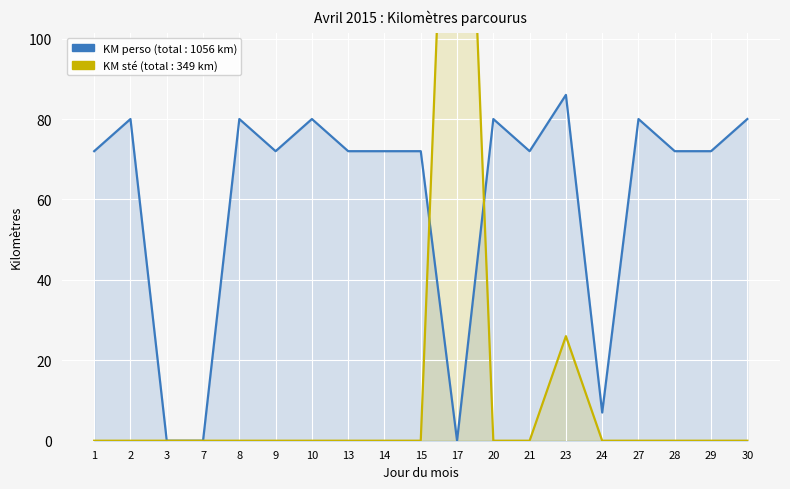

The KM sté series shows -149 at 9. True or false?

False